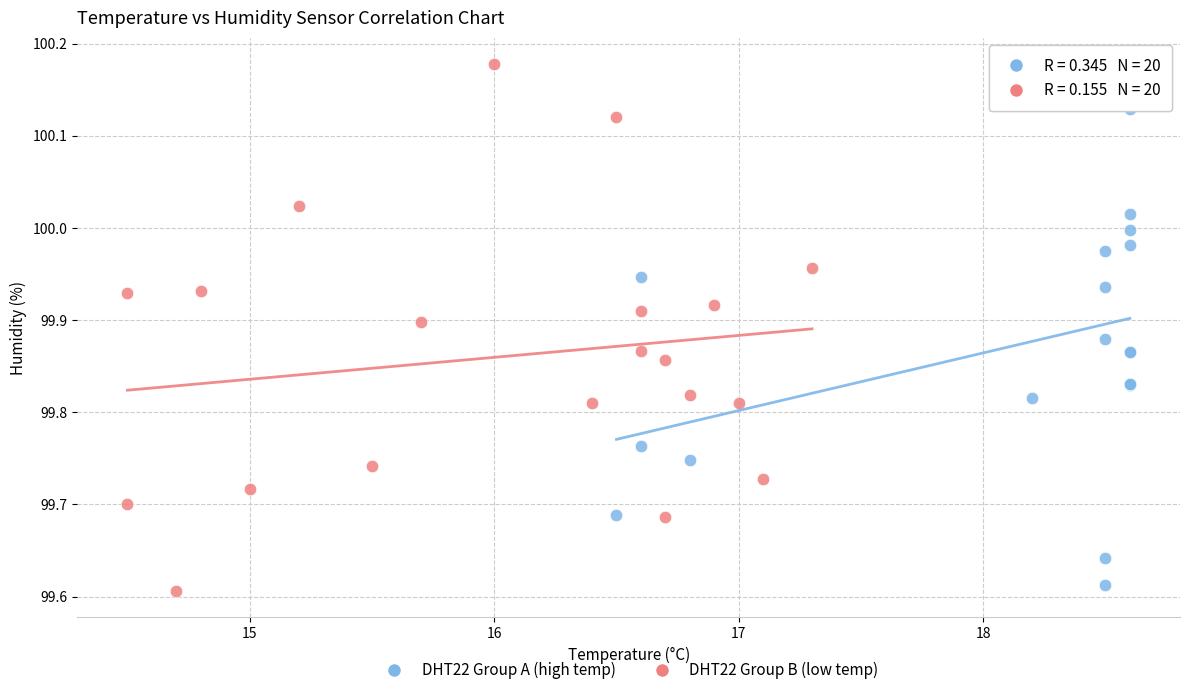

Which series contains the highest Y value?

DHT22 Group B (low temp)